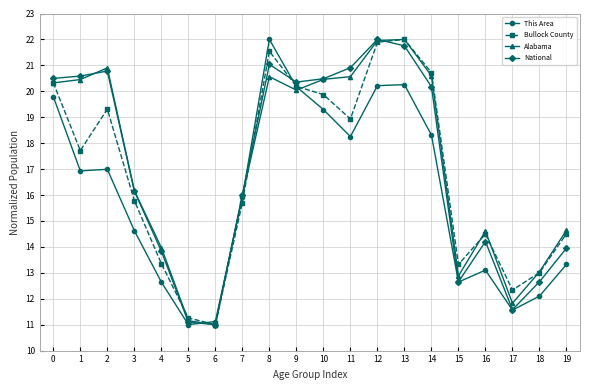

What is the total value across all series at 1?

75.7